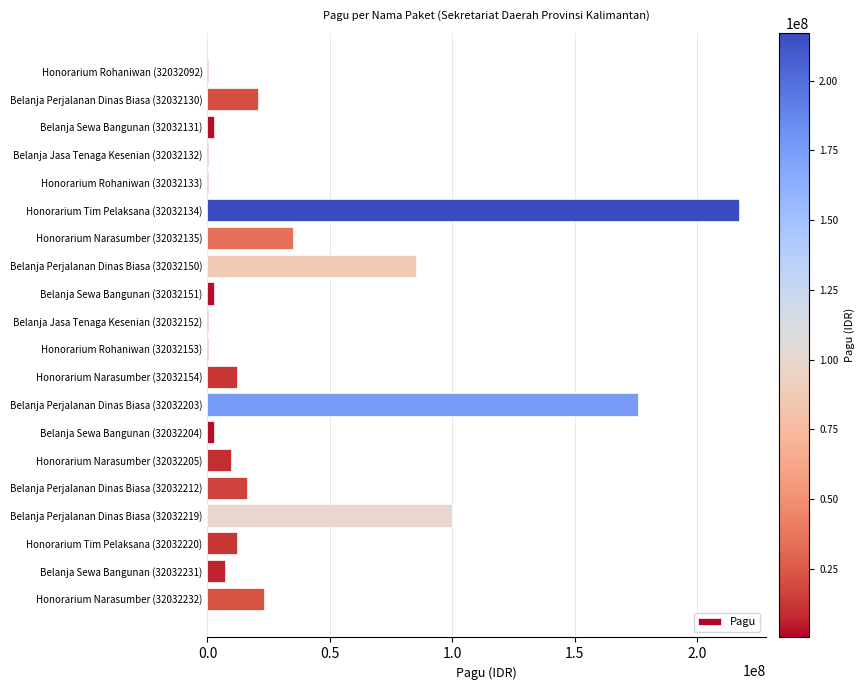

What is the change in value from Belanja Perjalanan Dinas Biasa (32032219) to Honorarium Tim Pelaksana (32032220)?

-87758000